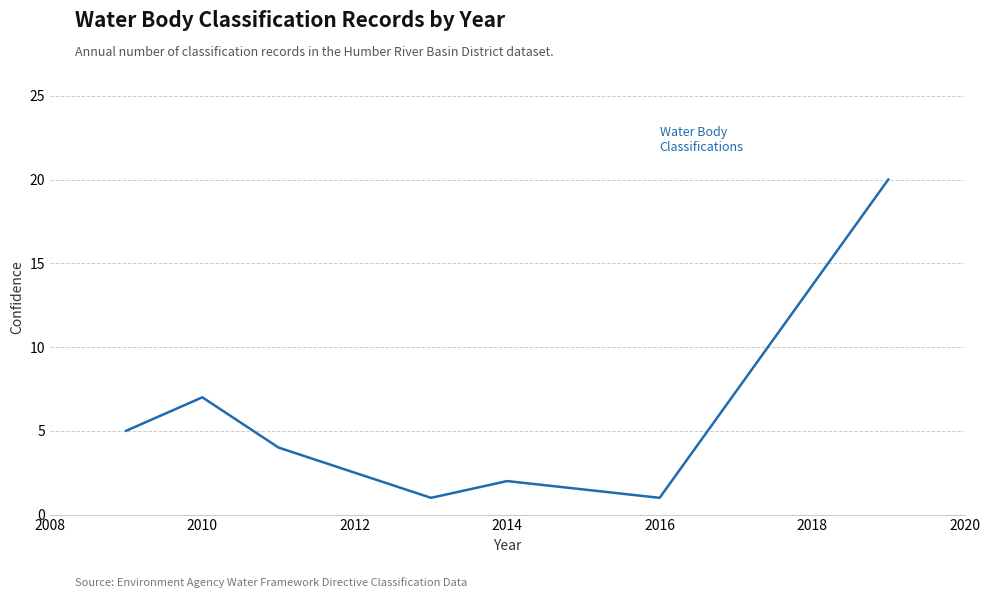

True or false: there are more than 2 points higher than both neighbors.

False